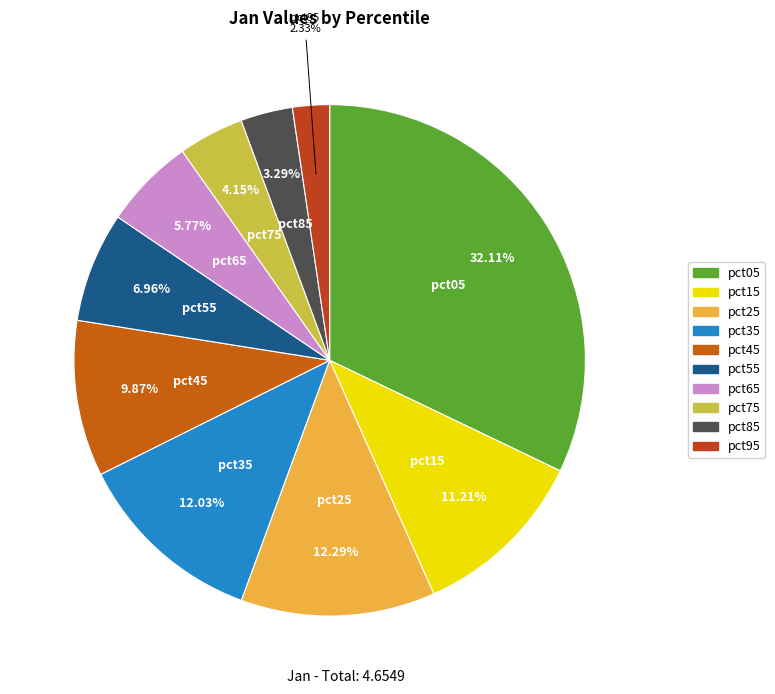

Between pct15 and pct65, which is larger?

pct15